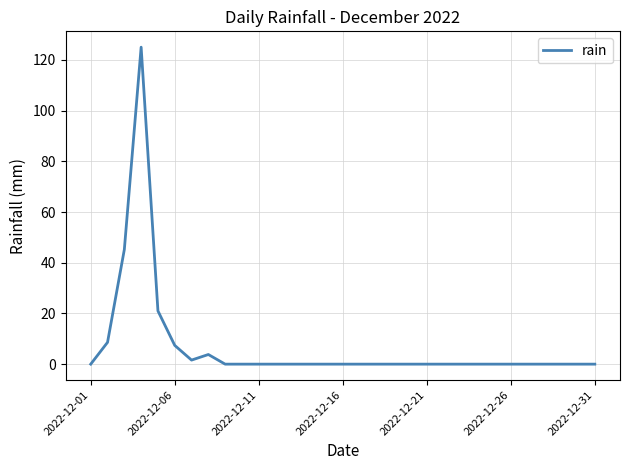

How many lines are shown in the chart?

1